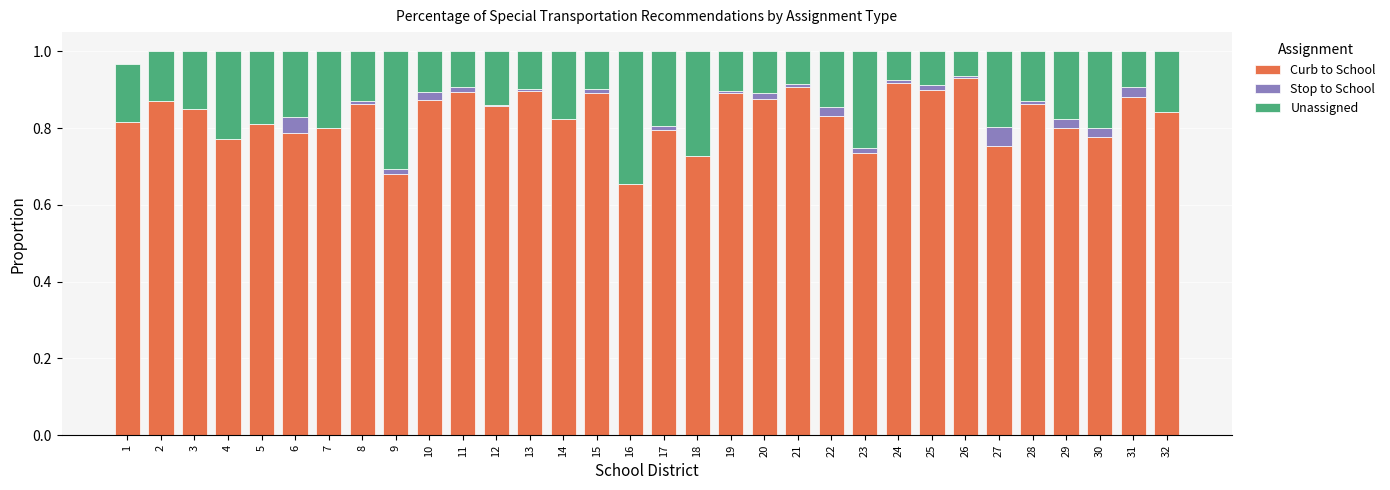

The Curb to School series shows 1.2 at 20. True or false?

False